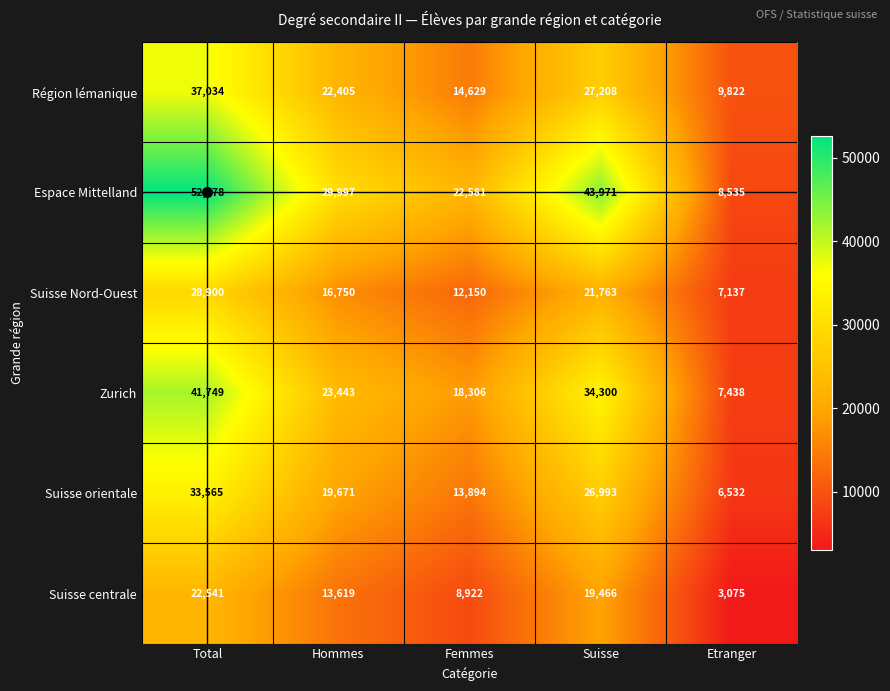

At which label does Zurich reach its peak?

Total